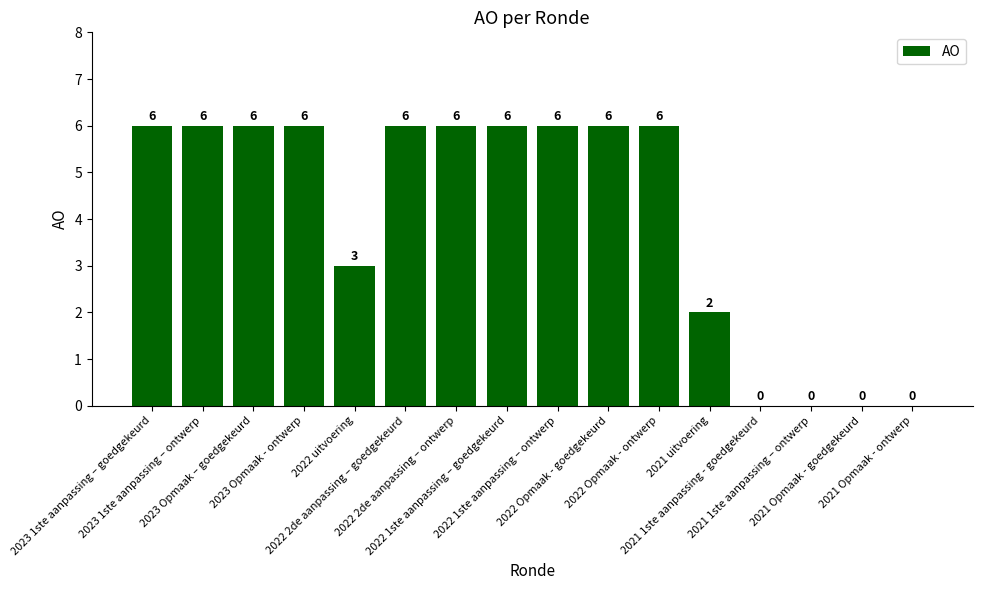

What is the maximum value shown in the chart?

6